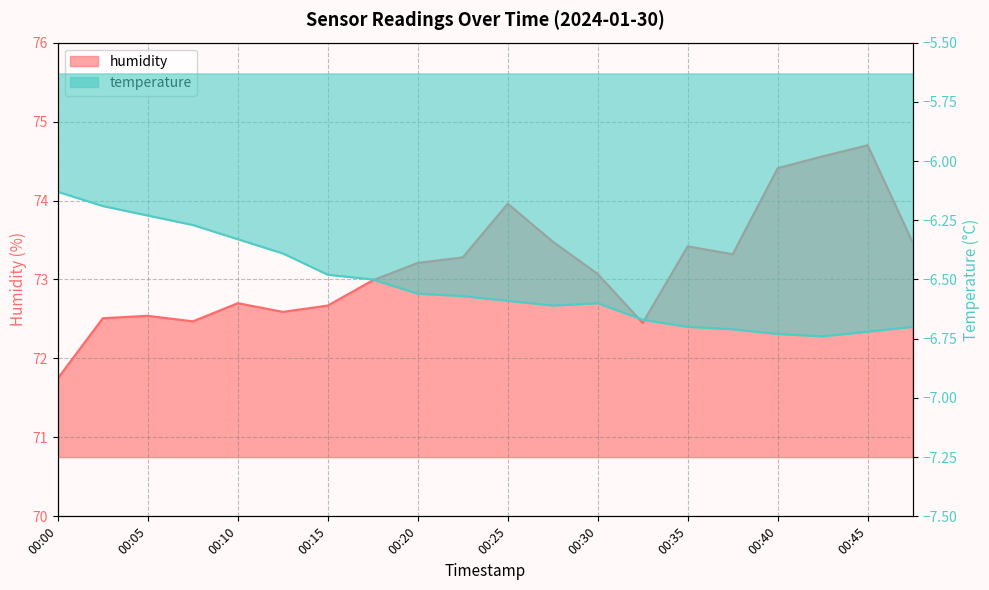

Reading left to right, transcribe all the data shown in this chart.

humidity: 00:00=71.8	00:03=72.5	00:05=72.5	00:08=72.5	00:10=72.7	00:13=72.6	00:15=72.7	00:18=73.0	00:20=73.2	00:22=73.3	00:25=74.0	00:27=73.5	00:30=73.1	00:32=72.5	00:35=73.4	00:37=73.3	00:40=74.4	00:42=74.6	00:45=74.7	00:47=73.5
temperature: 00:00=-6.1	00:03=-6.2	00:05=-6.2	00:08=-6.3	00:10=-6.3	00:13=-6.4	00:15=-6.5	00:18=-6.5	00:20=-6.6	00:22=-6.6	00:25=-6.6	00:27=-6.6	00:30=-6.6	00:32=-6.7	00:35=-6.7	00:37=-6.7	00:40=-6.7	00:42=-6.7	00:45=-6.7	00:47=-6.7